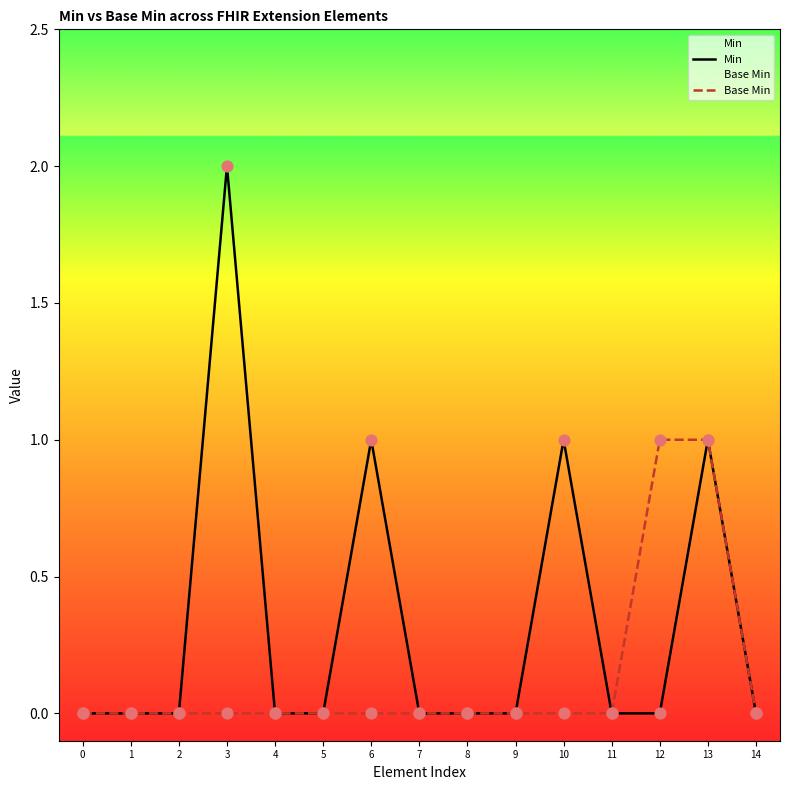

Which series has the widest spread of Y values?

Min